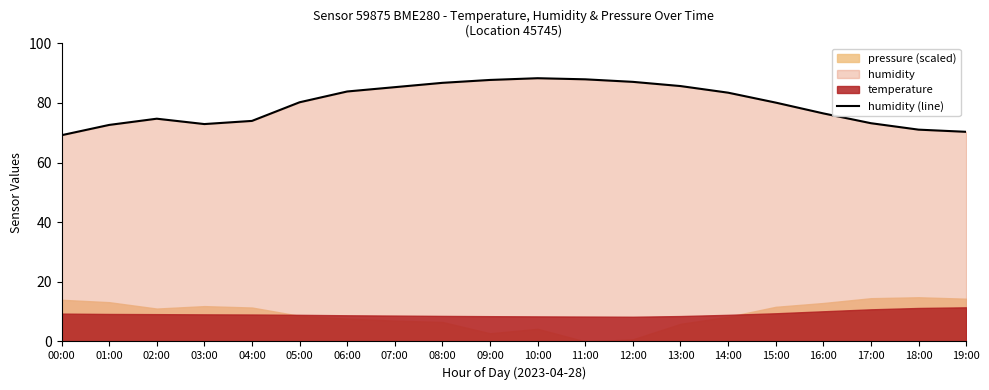

What is the minimum value for humidity (line)?

69.2